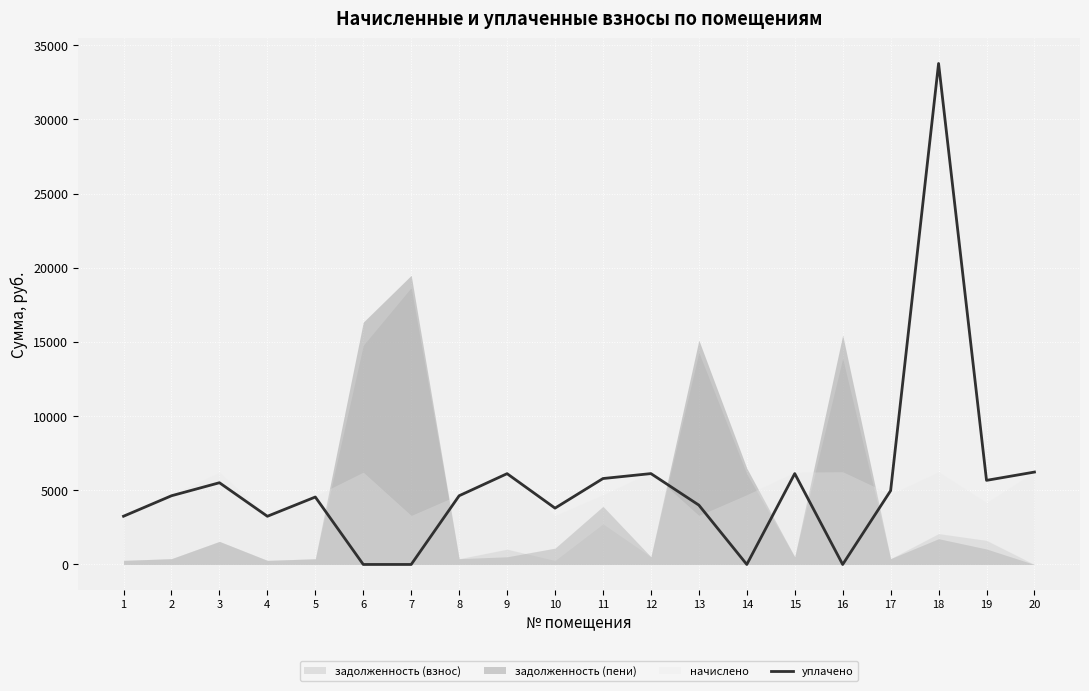

What is the approximate value at 2?

4630.2